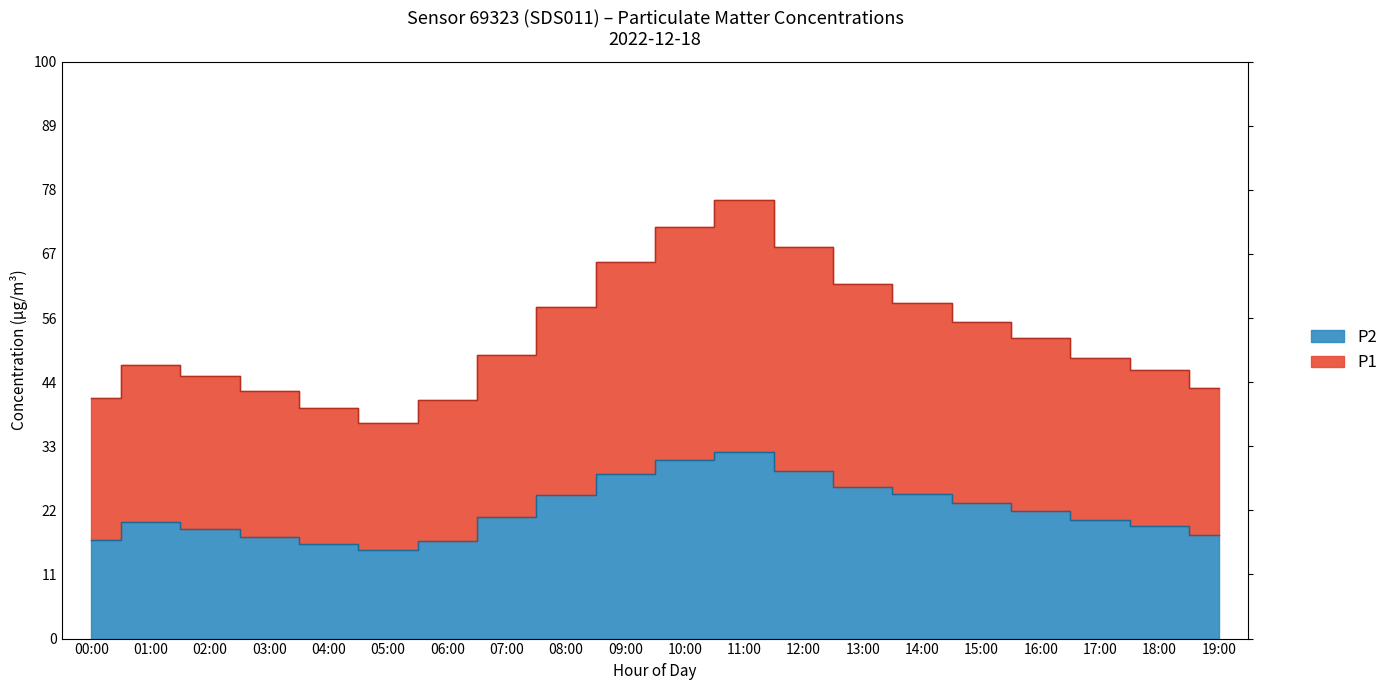

True or false: P1 and P2 cross at least once.

False